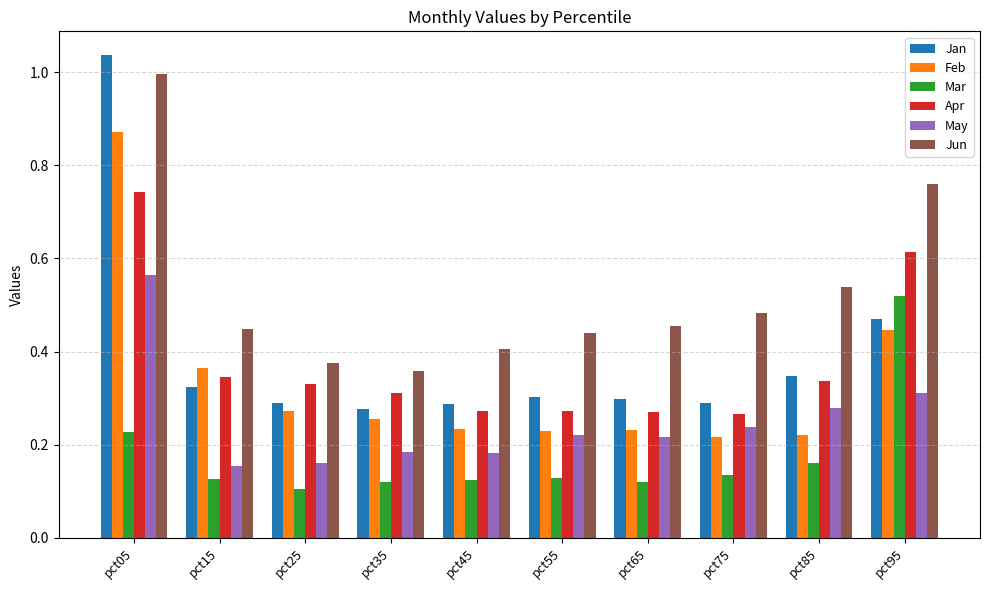

Which category has the lowest value in the Jun series?

pct35